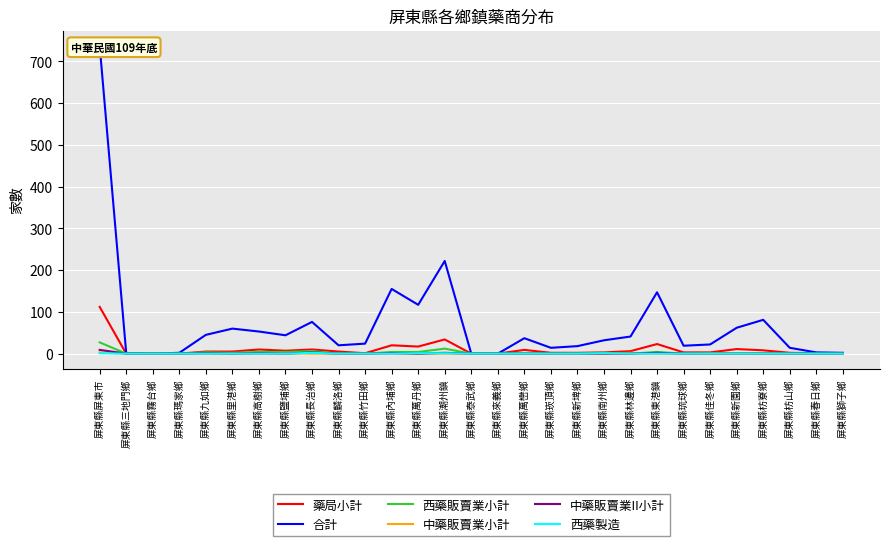

True or false: 西藥販賣業小計 and 西藥製造 cross at least once.

False